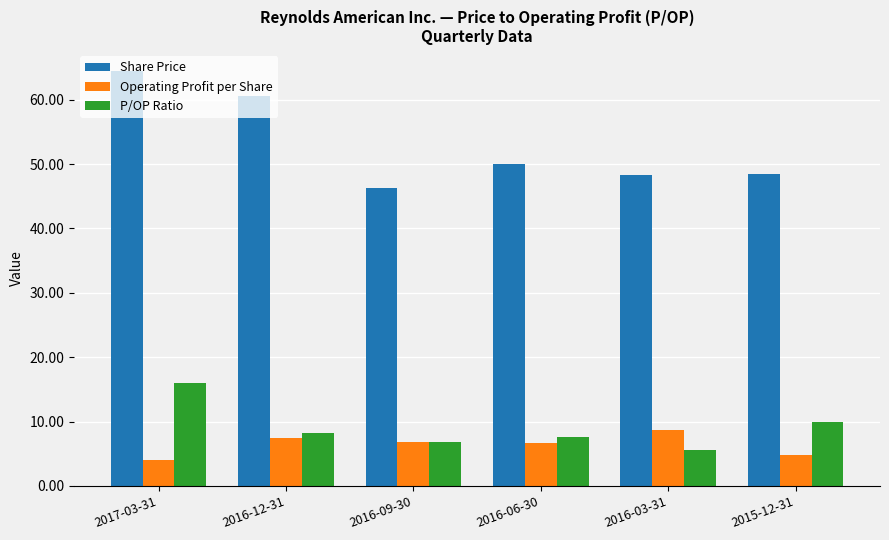

What is the difference between the maximum and minimum values in the P/OP Ratio series?

10.4